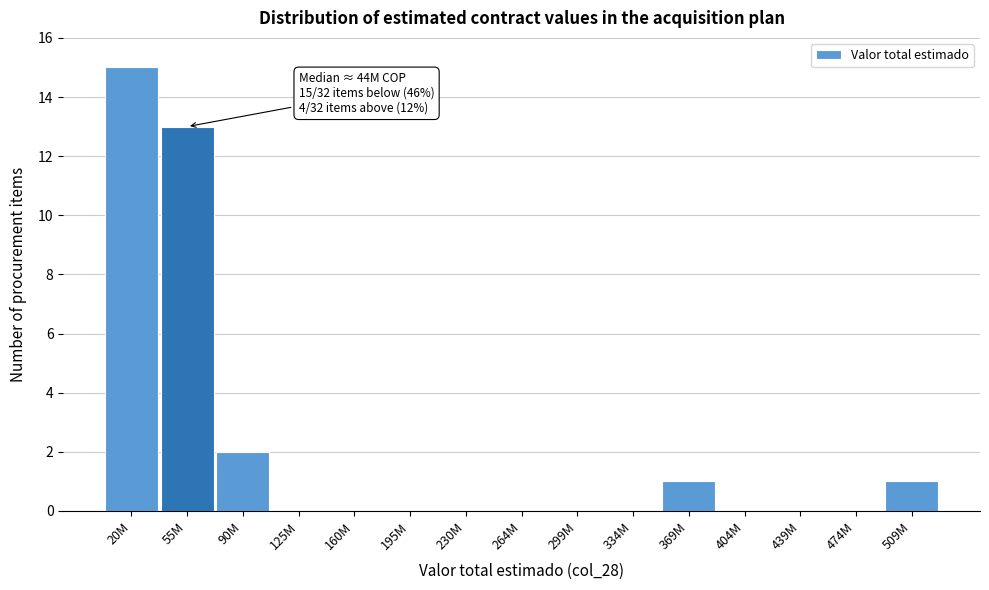

Reading left to right, list all the values displayed in this chart.

20M=15	55M=13	90M=2	125M=0	160M=0	195M=0	230M=0	264M=0	299M=0	334M=0	369M=1	404M=0	439M=0	474M=0	509M=1